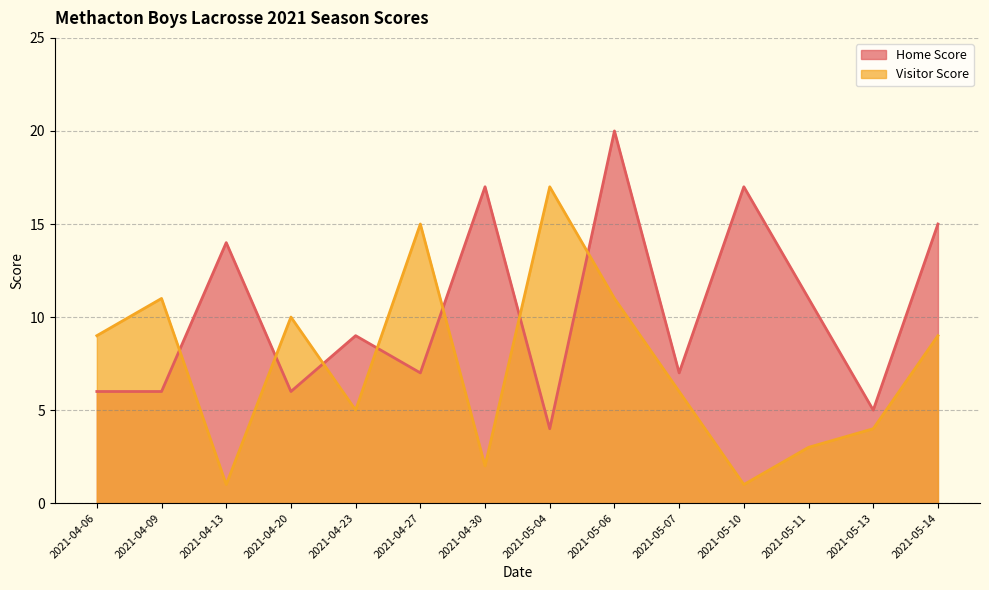

True or false: Visitor Score has a value of 14 at 2021-05-14.

False